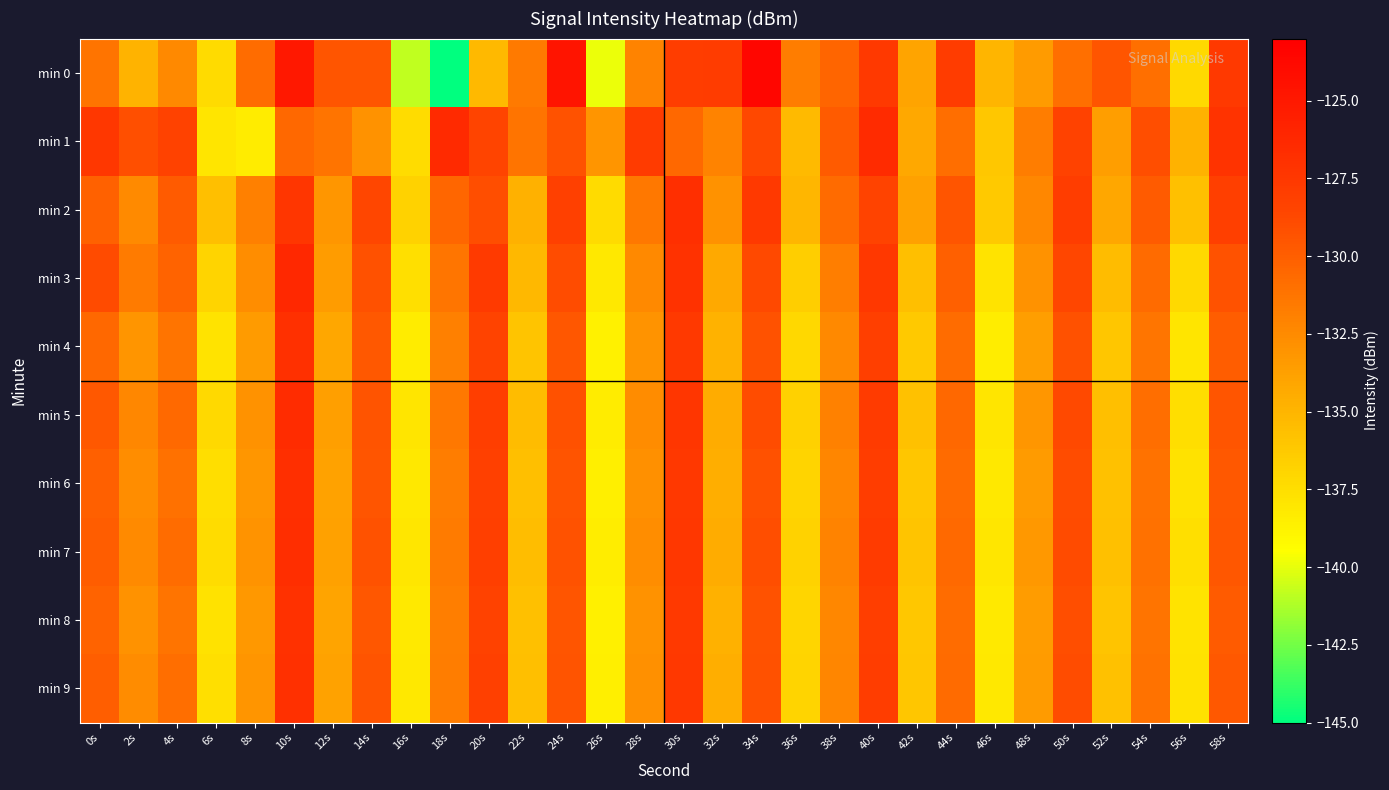

List the series in order of their peak value, highest first.

min 0, min 3, min 1, min 5, min 7, min 2, min 6, min 4, min 9, min 8